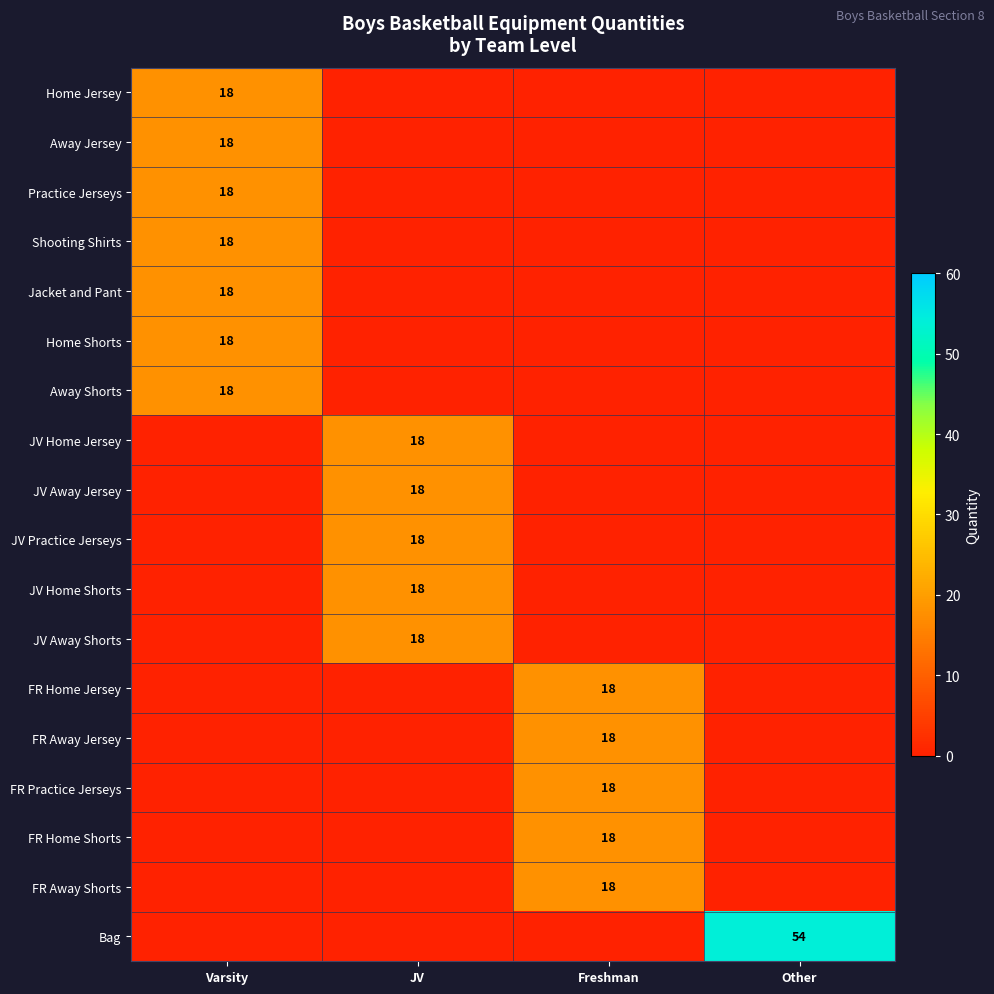

Which label corresponds to the smallest value in the chart?

JV